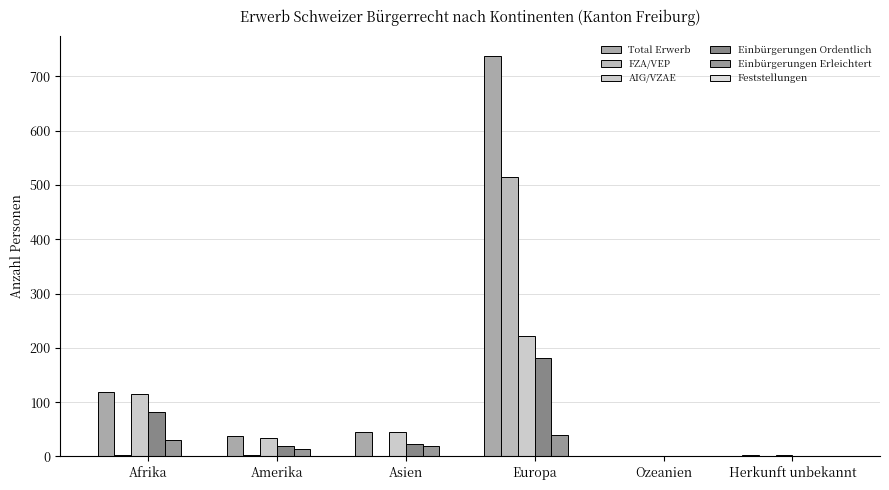

What is the spread (max minus min) of values at Asien?

46